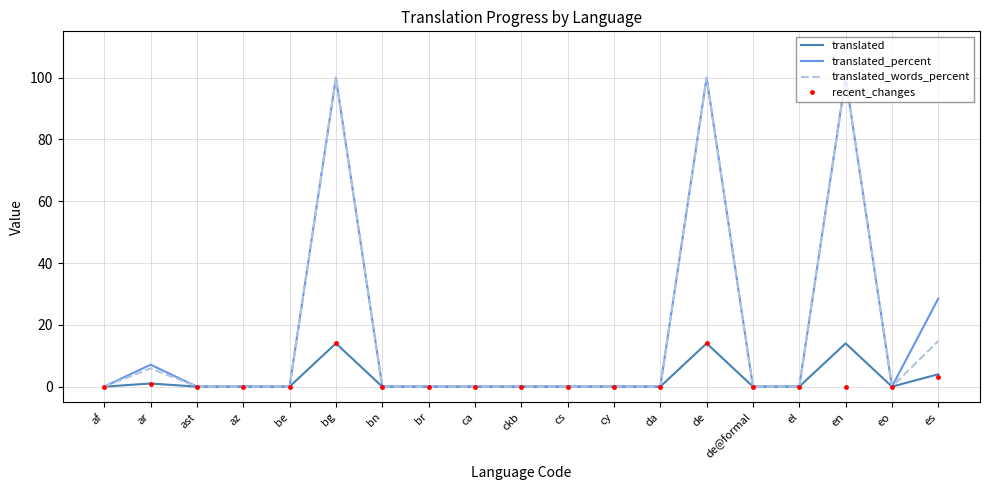

Reading left to right, transcribe all the data shown in this chart.

translated: 0.0	1.0	0.0	0.0	0.0	14.0	0.0	0.0	0.0	0.0	0.0	0.0	0.0	14.0	0.0	0.0	14.0	0.0	4.0
translated_percent: 0.0	7.1	0.0	0.0	0.0	100.0	0.0	0.0	0.0	0.0	0.0	0.0	0.0	100.0	0.0	0.0	100.0	0.0	28.5
translated_words_percent: 0.0	5.9	0.0	0.0	0.0	100.0	0.0	0.0	0.0	0.0	0.0	0.0	0.0	100.0	0.0	0.0	100.0	0.0	14.8
recent_changes: 0.0	1.0	0.0	0.0	0.0	14.0	0.0	0.0	0.0	0.0	0.0	0.0	0.0	14.0	0.0	0.0	0.0	0.0	3.0